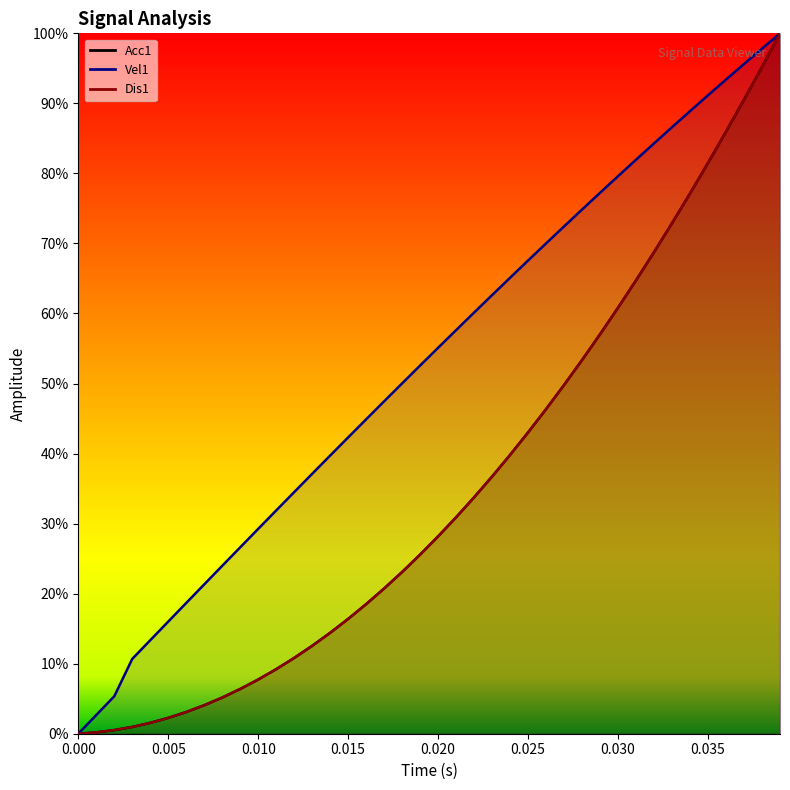

At how many categories does at least one series exceed 0?

39